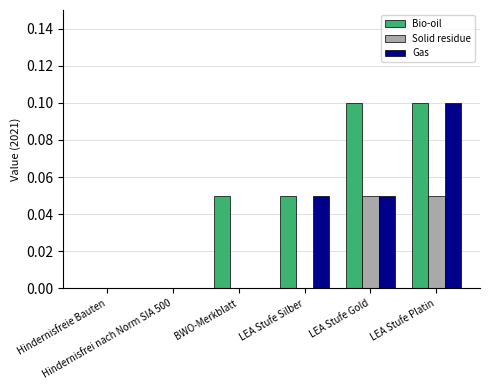

The value of Bio-oil at Hindernisfrei nach Norm SIA 500 is 0.0. True or false?

True